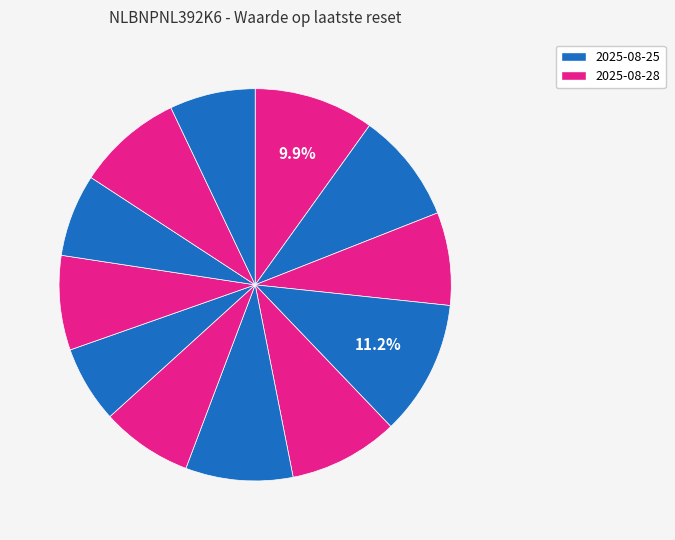

Which category has the biggest portion of the pie?

2025-08-25